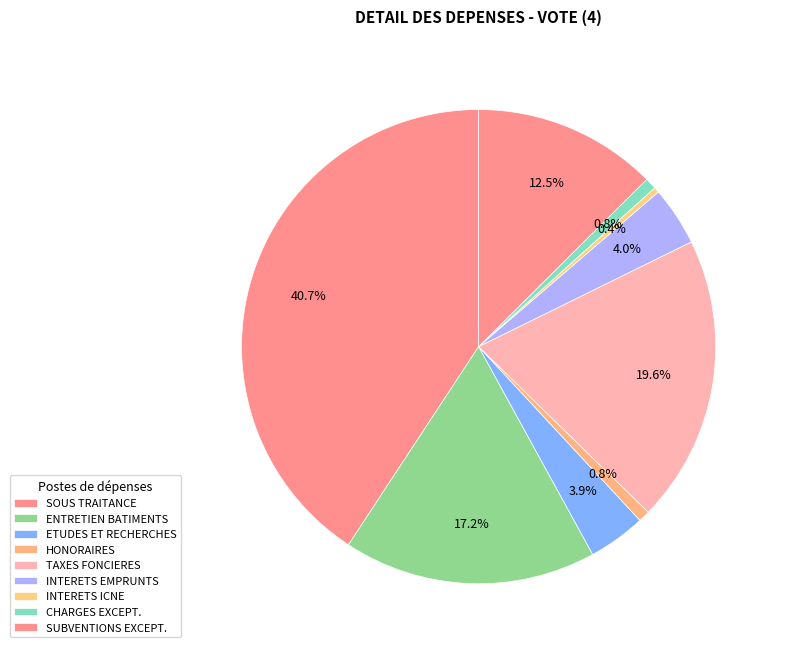

Rank the categories by value from lowest to highest.

INTERETS RATTACHEMENT DES ICNE, HONORAIRES, CHARGES EXCEPTIONNELLES INTERETS, ETUDES ET RECHERCHES, INTERETS DES EMPRUNTS ET DETTE, SUBVENTIONS EXCEPTIONNELLES, ENTRETIEN ET REPARATION AUTRES BATIMENTS, TAXES FONCIERES, SOUS TRAITANCE GENERALE